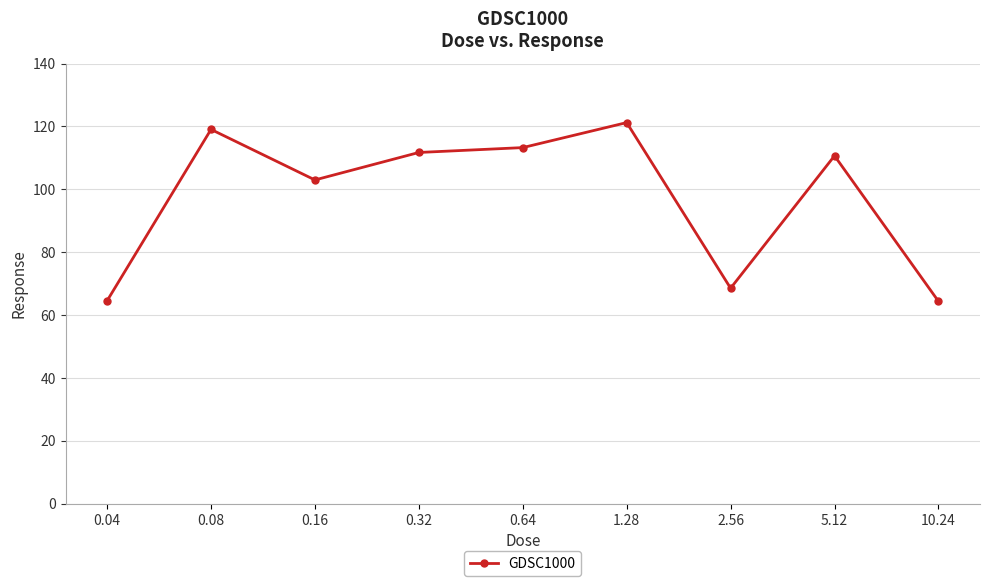

Is it true that the value at 2.56 is 68.6?

True